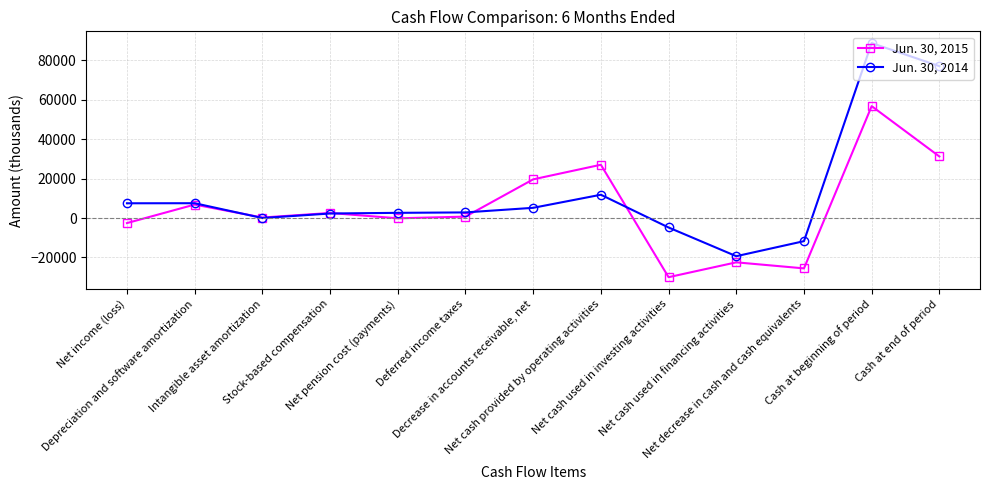

What is the lowest value of the Jun. 30, 2014 series?

-19352